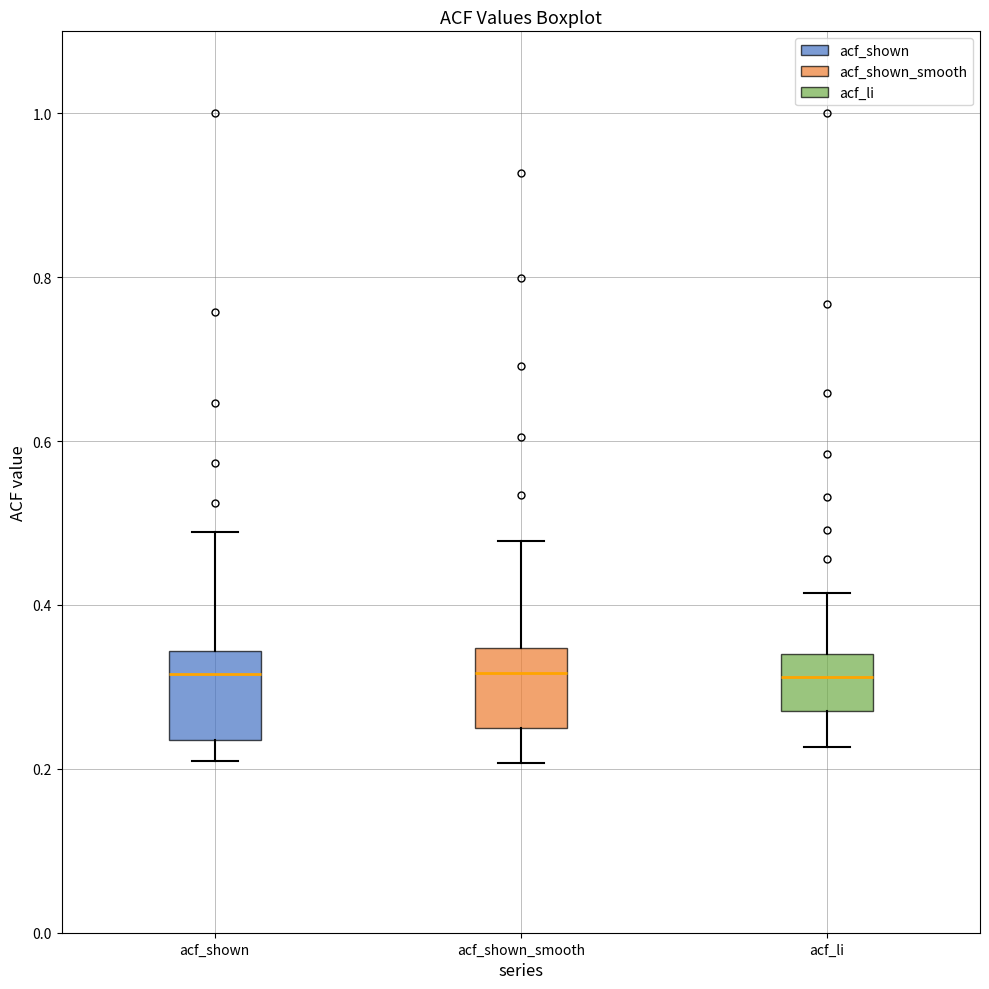

Where does the median line of the box for acf_li sit on the y-axis? The values are not printed on the chart, so give them approximately, as read against the axis.

0.32